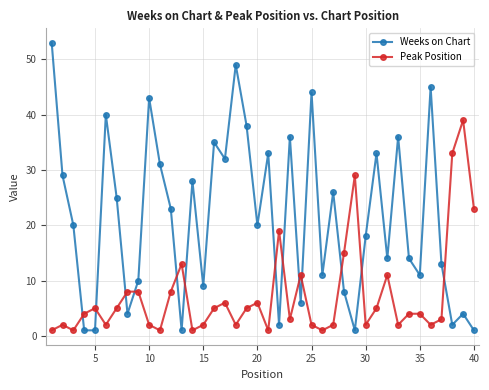

What is the greatest value displayed?

53